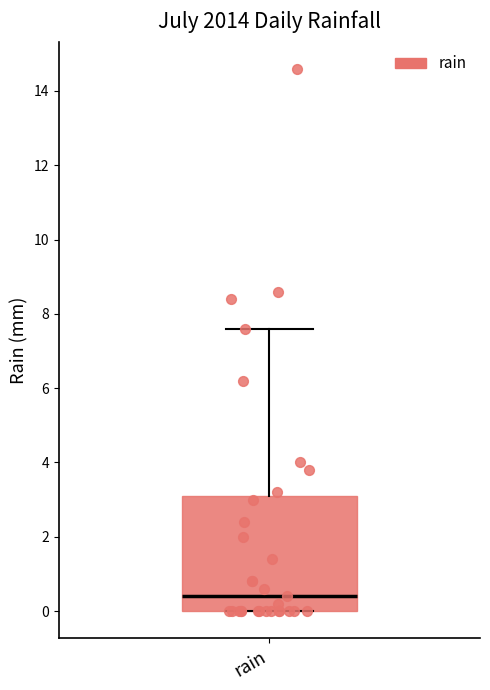

Transcribe this box plot: give where the median line is, the range the box spans, and where the two whiskers end, as read against the y-axis. The values are not printed on the chart, so give them approximately, as read against the axis.

median 0.4, box 0.0 to 3.2, whiskers 0.0 to 7.6